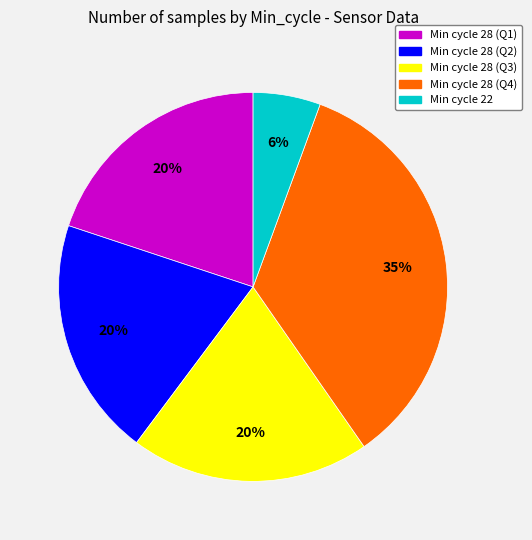

How many segments does this pie chart have?

5